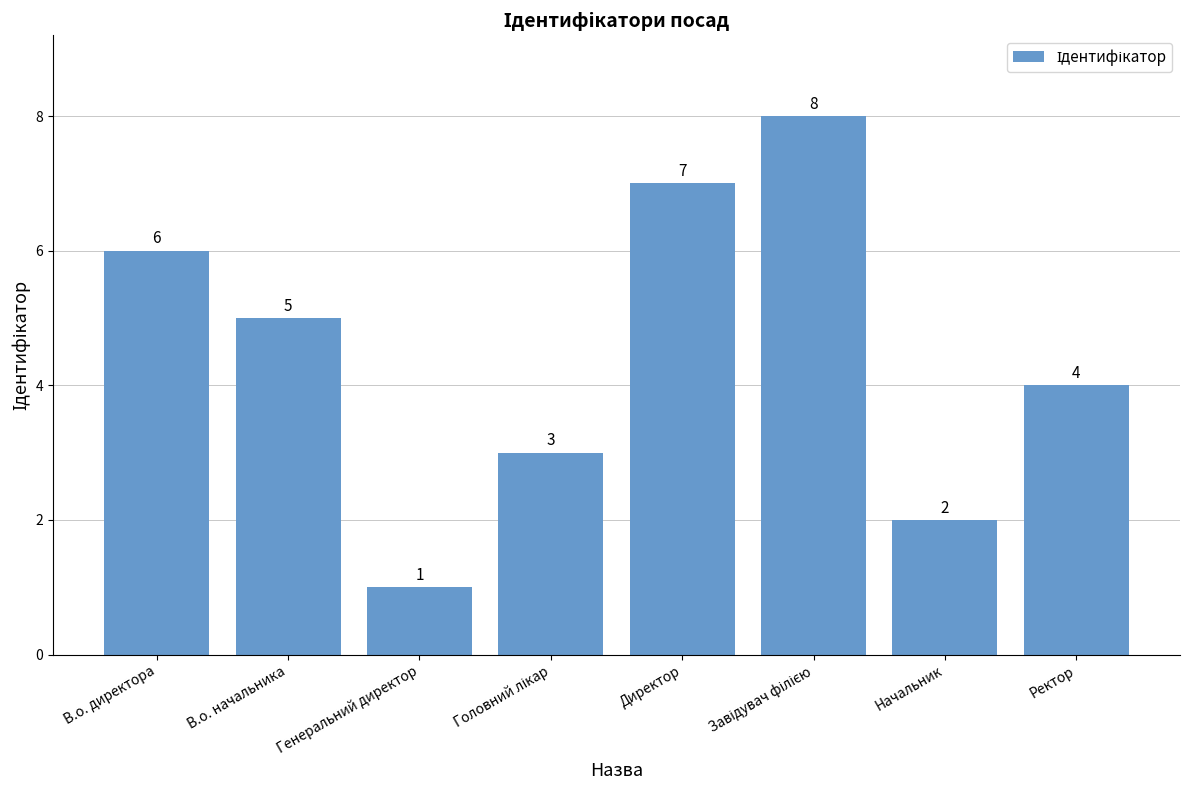

What is the sum of the values at Ректор and В.о. директора?

10